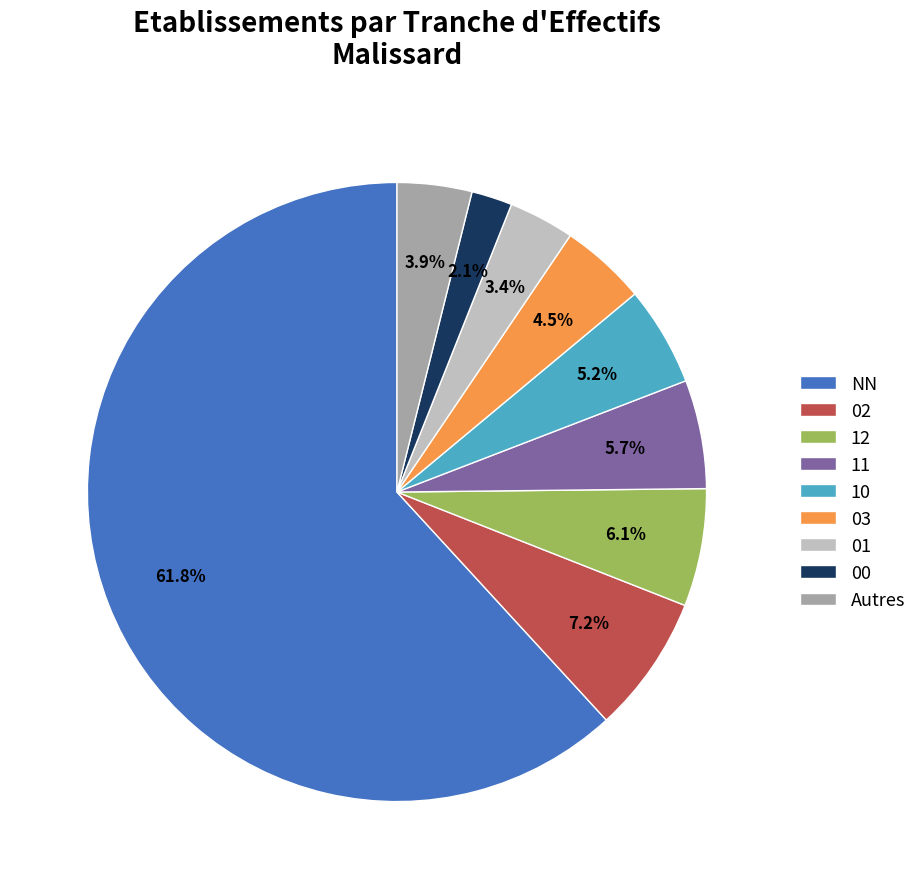

What is the largest slice in the pie chart?

NN